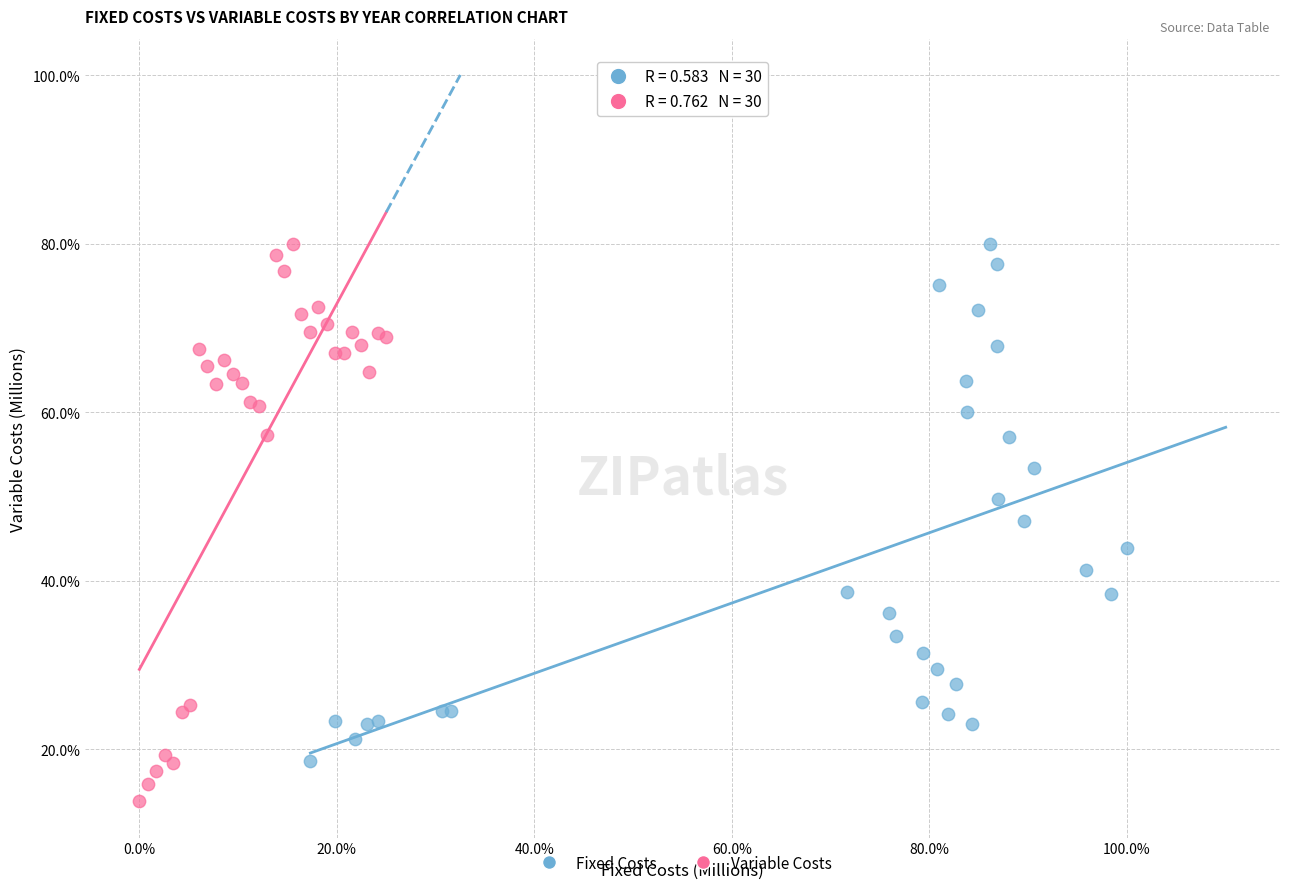

Which series reaches the minimum Y coordinate?

Variable Costs